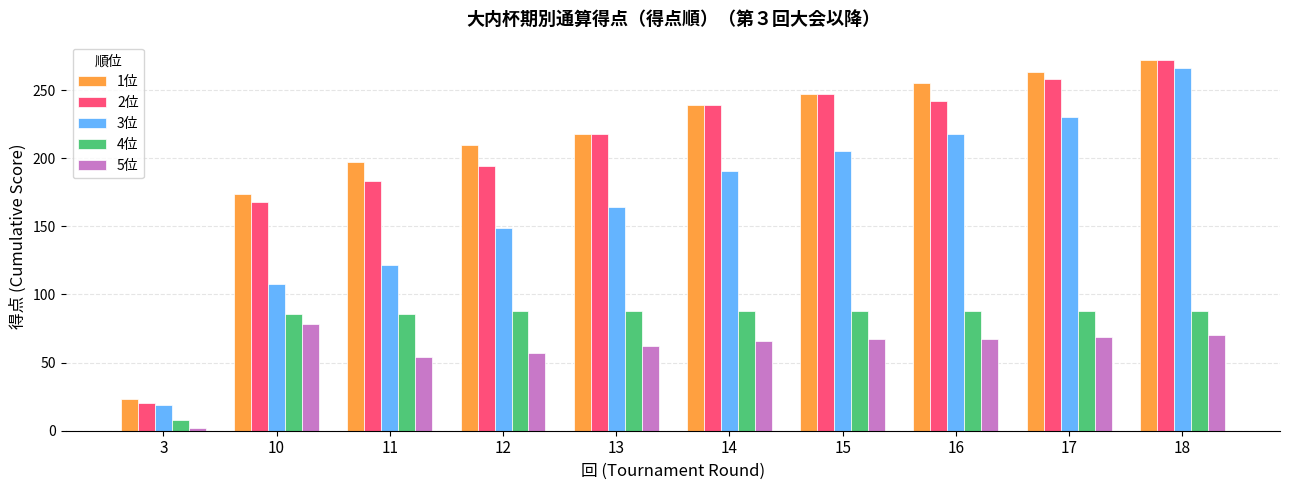

What is the total value across all series at 17?

908